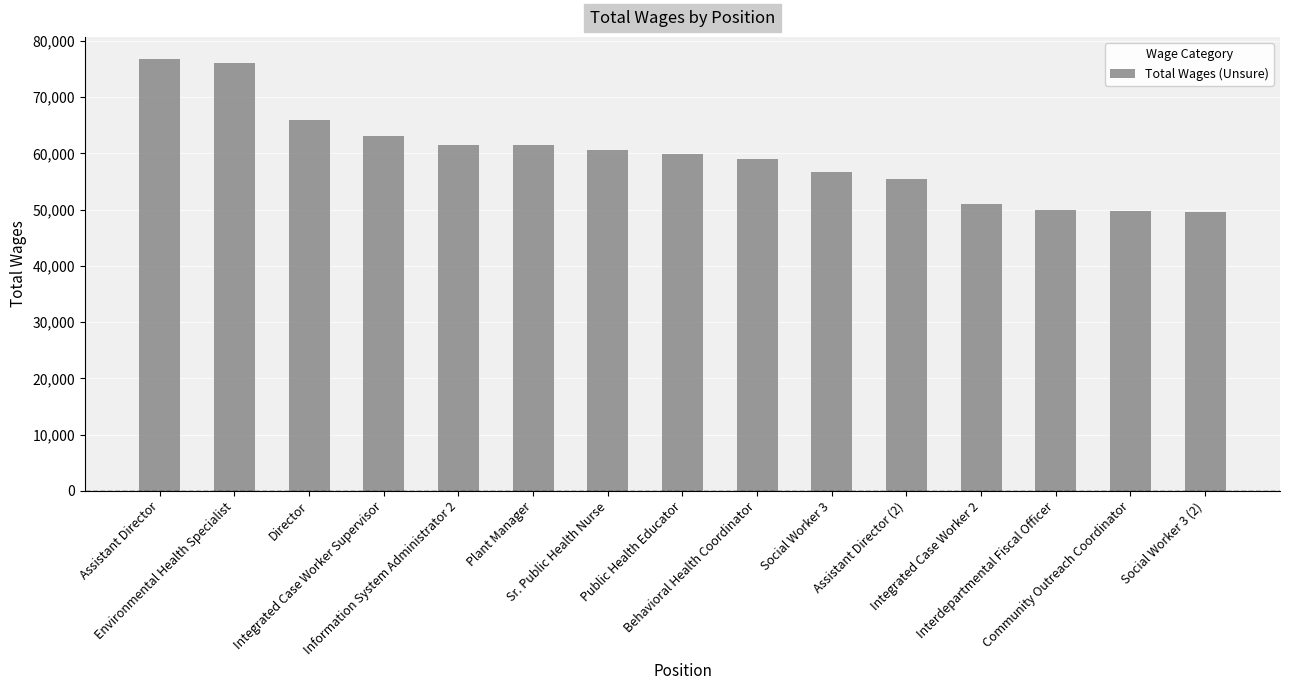

Approximately how many times larger is the value at Community Outreach Coordinator compared to Director?

0.8